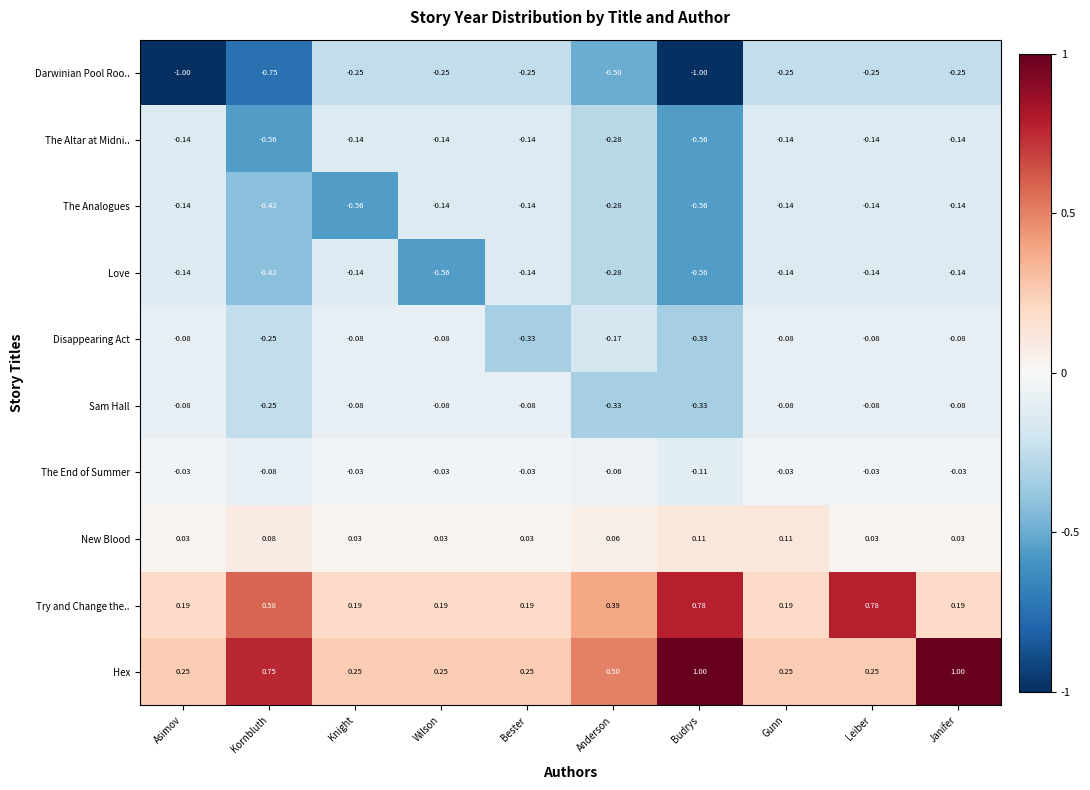

At which category is the sum across all series the highest?

Janifer